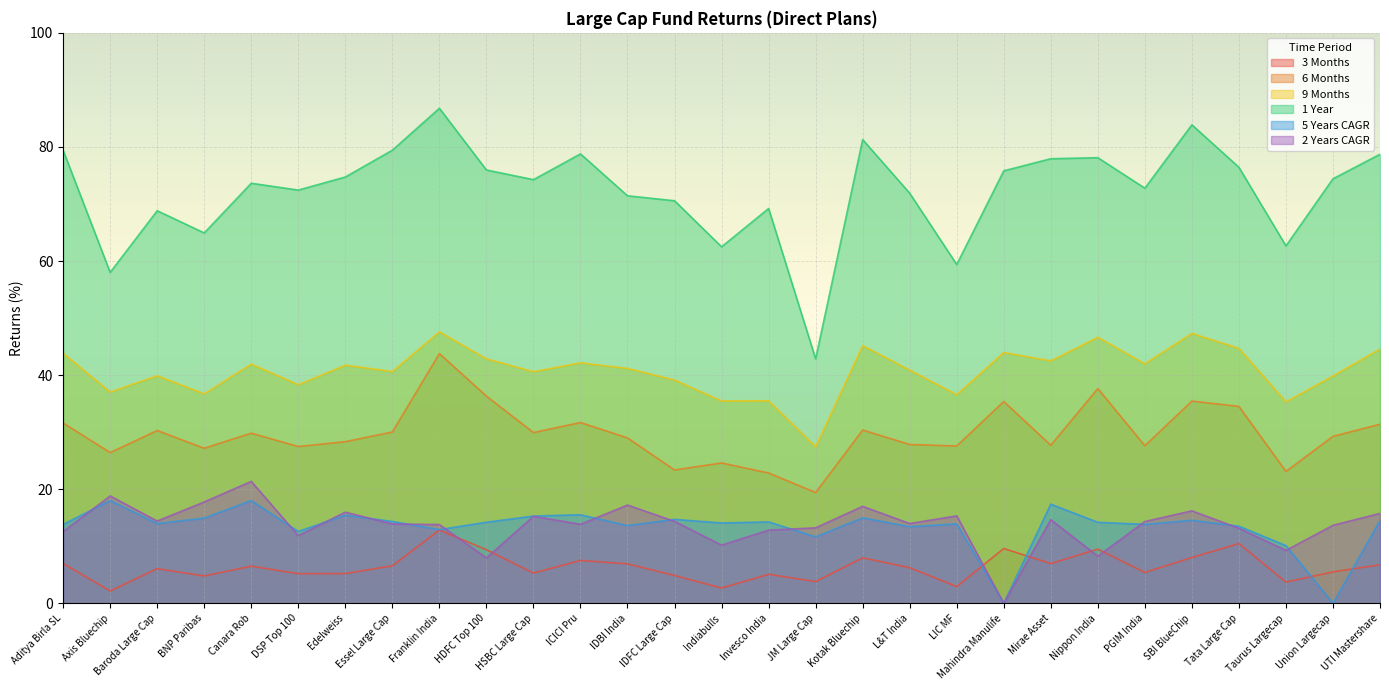

Which has a higher value, Canara Rob or L&T India?

Canara Rob